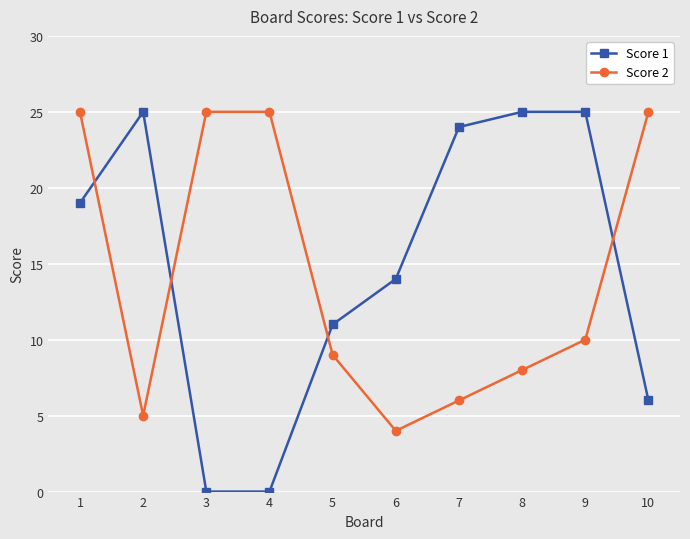

What is the spread (max minus min) of values at 10?

19